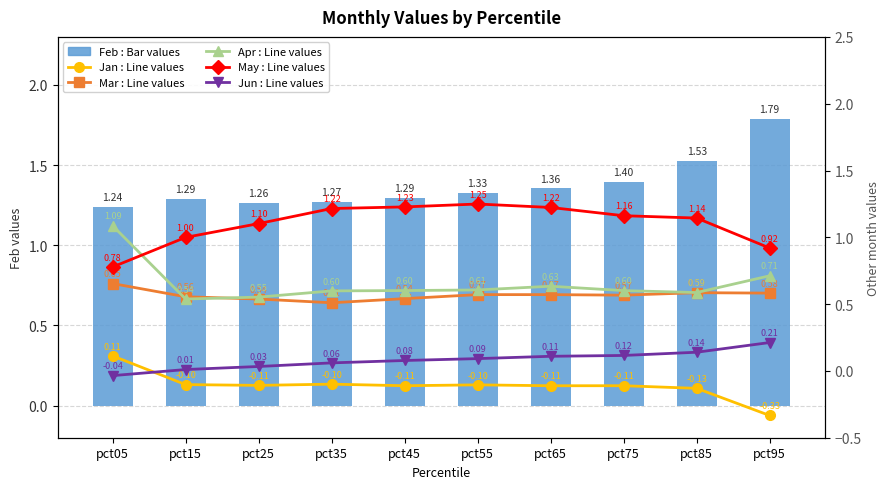

Reading left to right, transcribe all the data shown in this chart.

Feb (bar): 1.2	1.3	1.3	1.3	1.3	1.3	1.4	1.4	1.5	1.8
Jan (line): 0.1	-0.1	-0.1	-0.1	-0.1	-0.1	-0.1	-0.1	-0.1	-0.3
Mar (line): 0.7	0.6	0.5	0.5	0.5	0.6	0.6	0.6	0.6	0.6
Apr (line): 1.1	0.5	0.6	0.6	0.6	0.6	0.6	0.6	0.6	0.7
May (line): 0.8	1.0	1.1	1.2	1.2	1.2	1.2	1.2	1.1	0.9
Jun (line): -0.0	0.0	0.0	0.1	0.1	0.1	0.1	0.1	0.1	0.2